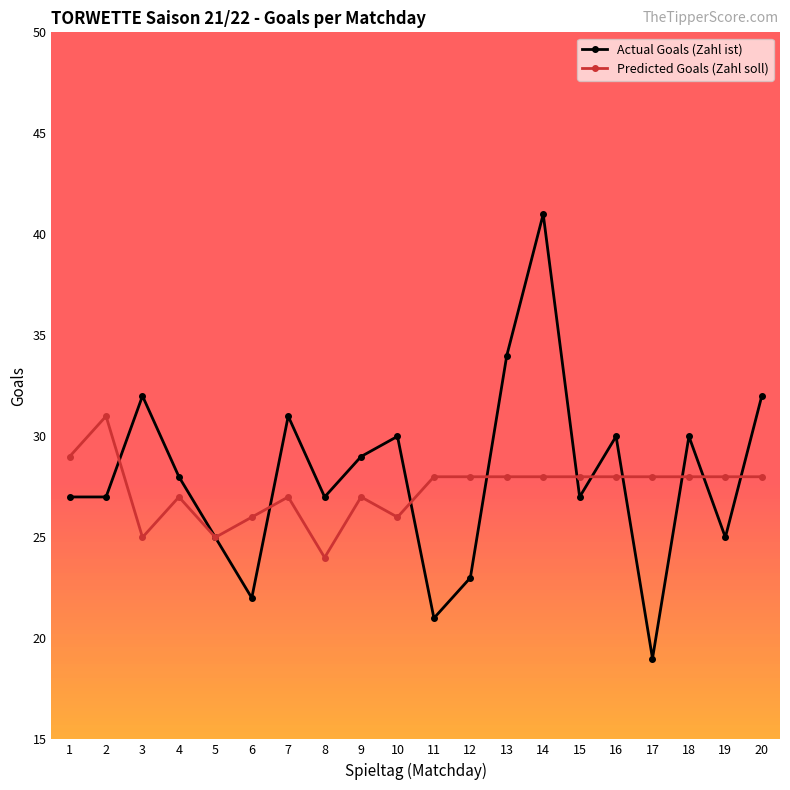

Where is the first local maximum for Actual Goals (Zahl ist)?

3